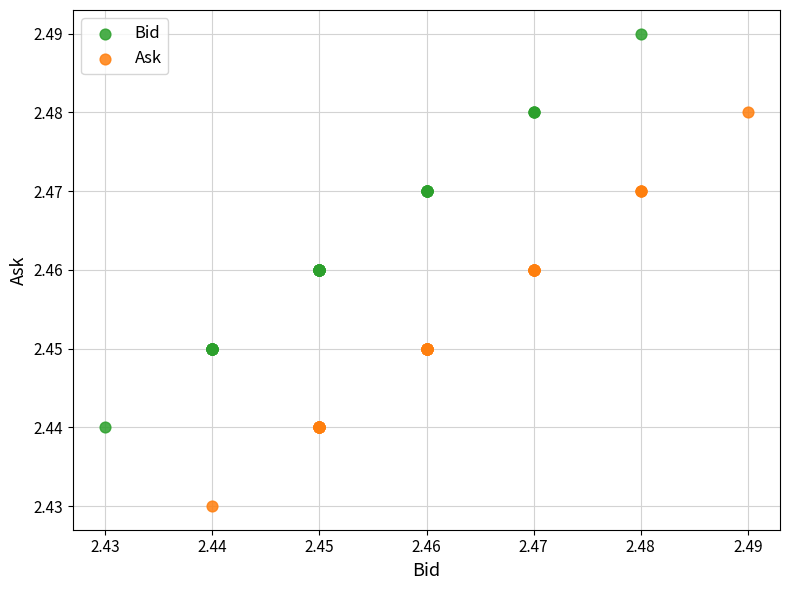

Which series reaches the maximum Y coordinate?

Bid